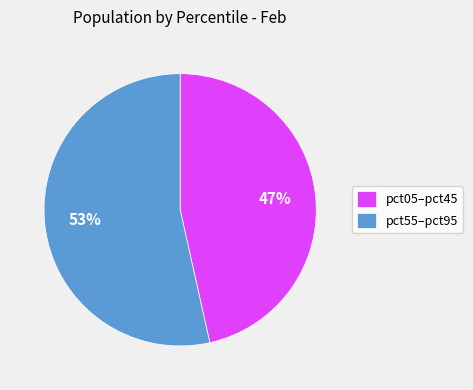

Is there any slice that represents more than half of the pie?

Yes